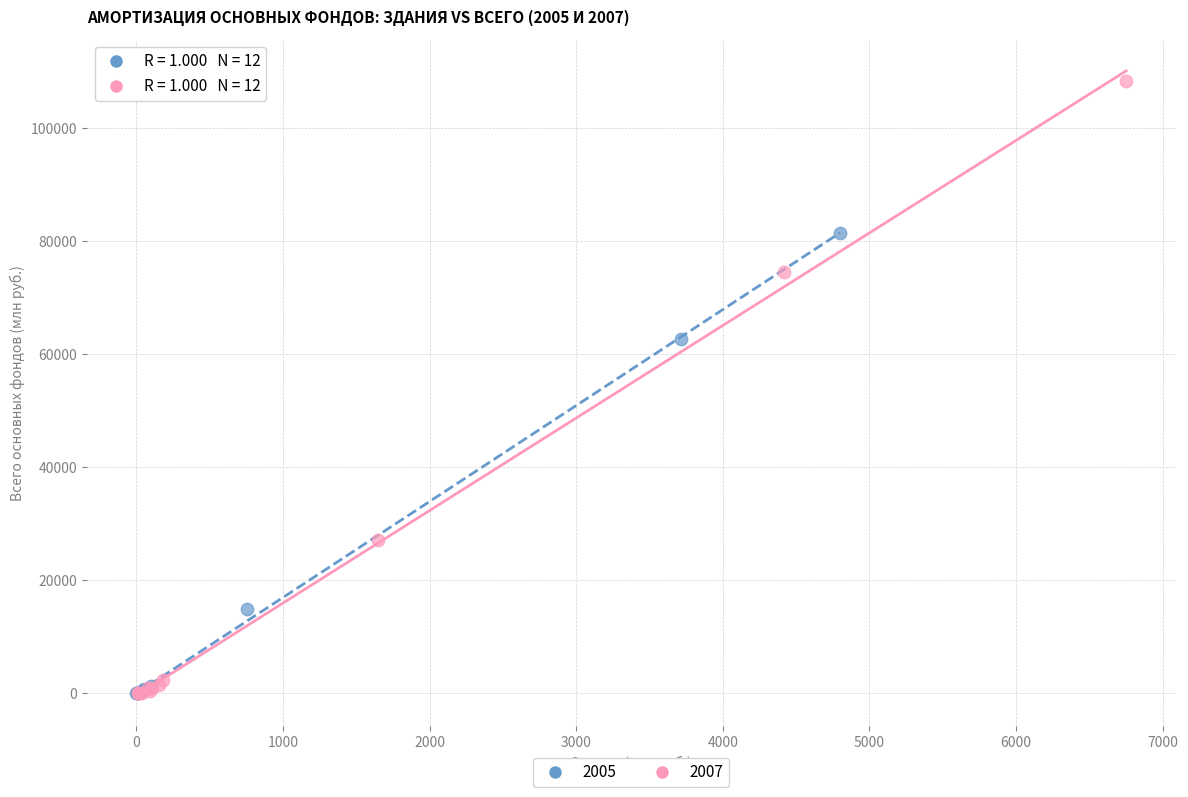

Which series contains the highest Y value?

2007